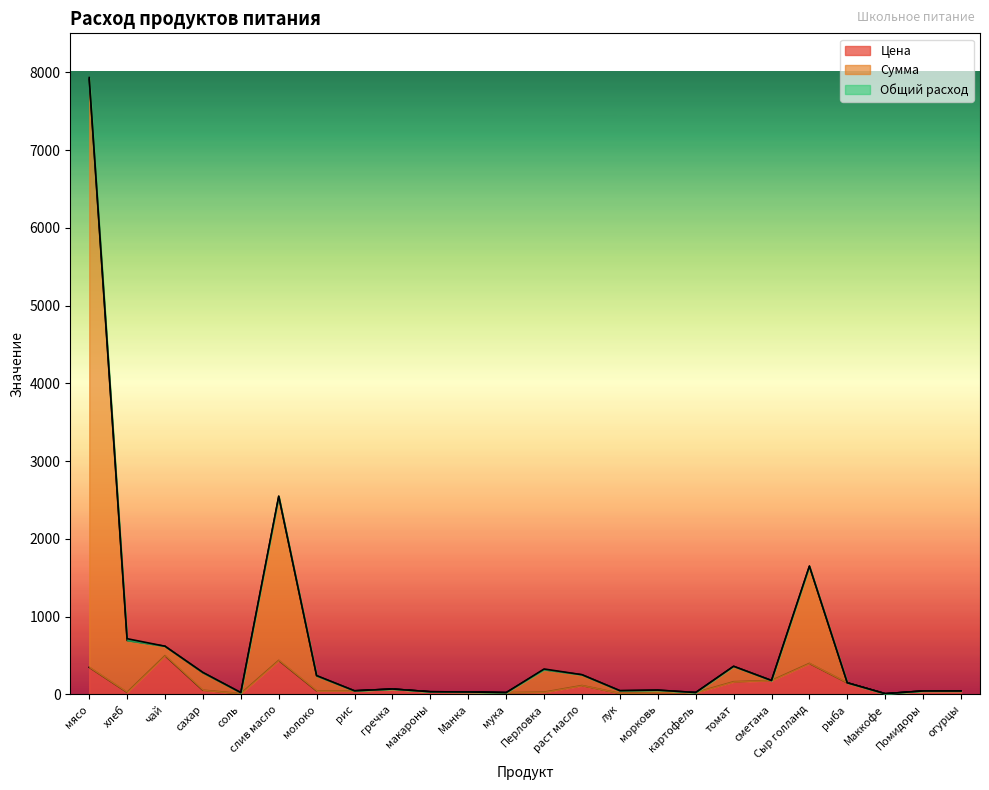

What is the approximate value of Цена at морковь?

25.0